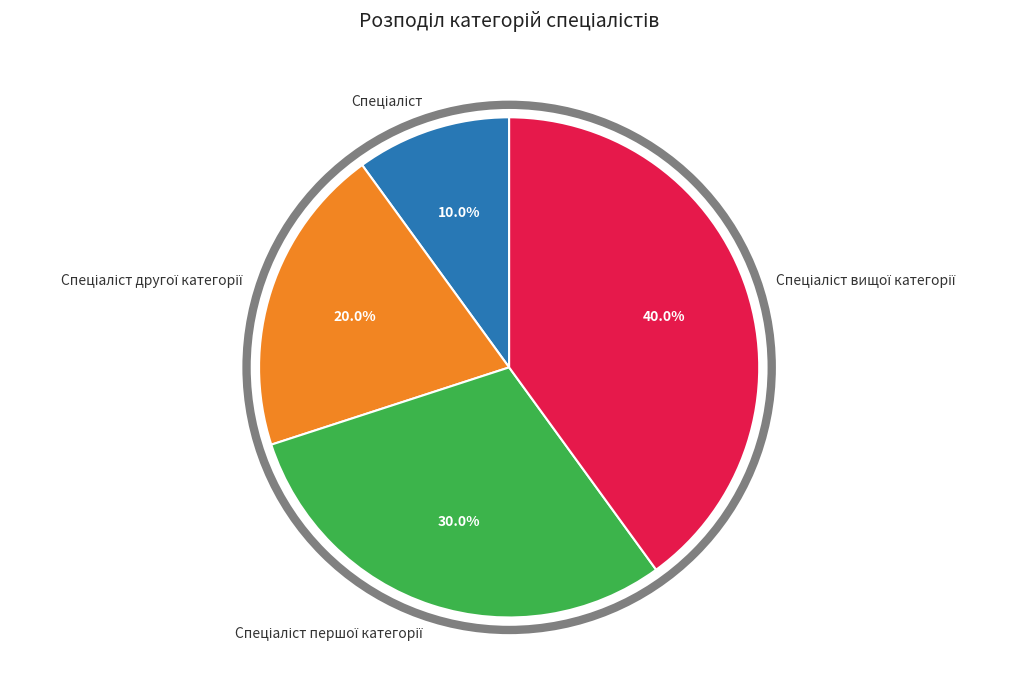

Is there a majority slice in this chart?

No